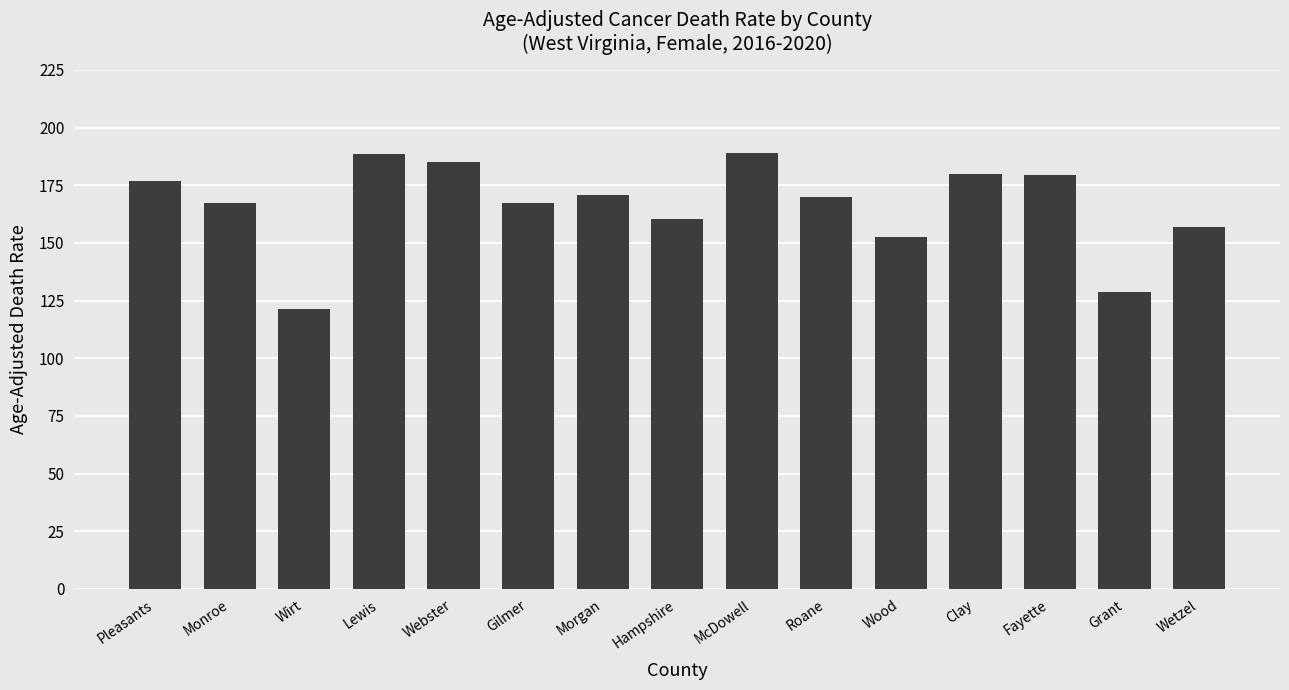

Are the bars horizontal?

No